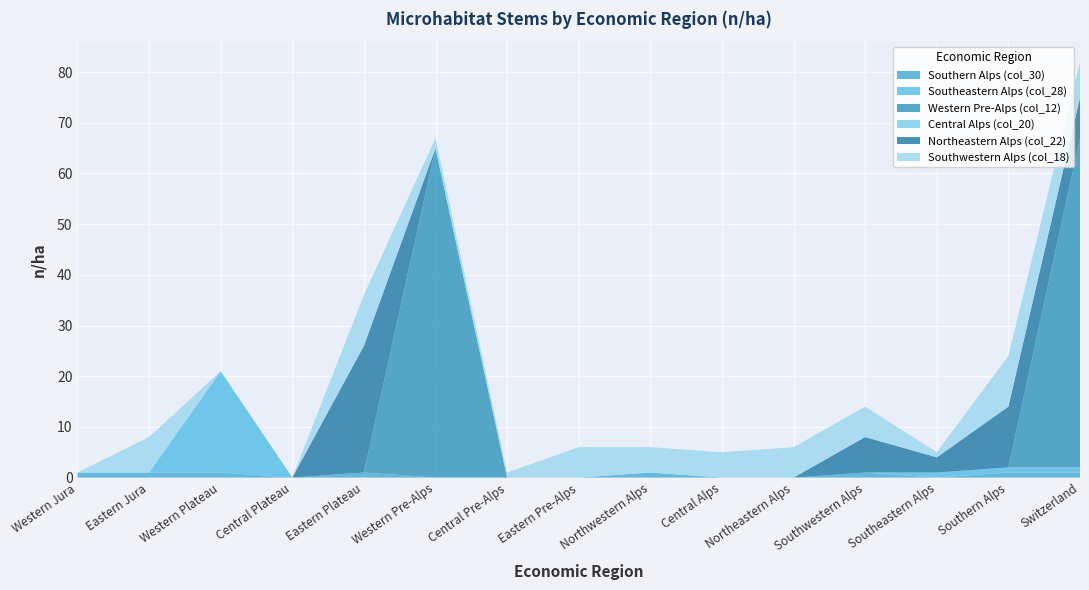

Reading right to left, list all the values displayed in this chart.

Southern Alps (col_30): 1	1	0	1	0	0	1	0	0	0	1	0	1	1	1
Southeastern Alps (col_28): 1	1	1	0	0	0	0	0	0	0	0	0	20	0	0
Western Pre-Alps (col_12): 65	0	0	0	0	0	0	0	0	65	0	0	0	0	0
Central Alps (col_20): 0	0	0	0	0	0	0	0	0	0	0	0	0	0	0
Northeastern Alps (col_22): 8	12	3	7	0	0	0	0	0	0	25	0	0	0	0
Southwestern Alps (col_18): 7	10	1	6	6	5	5	6	1	2	10	0	0	7	0